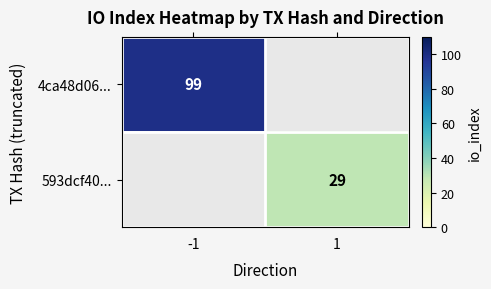

How many distinct data groups are displayed?

2